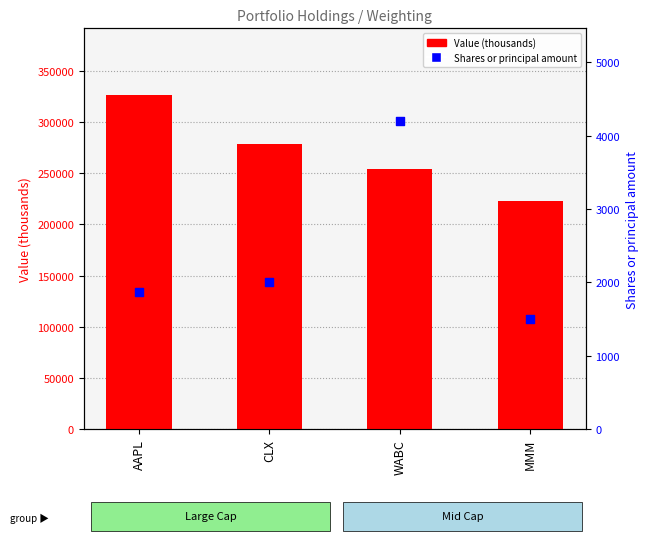

What are all the series names shown in the legend?

Value (thousands), Shares or principal amount